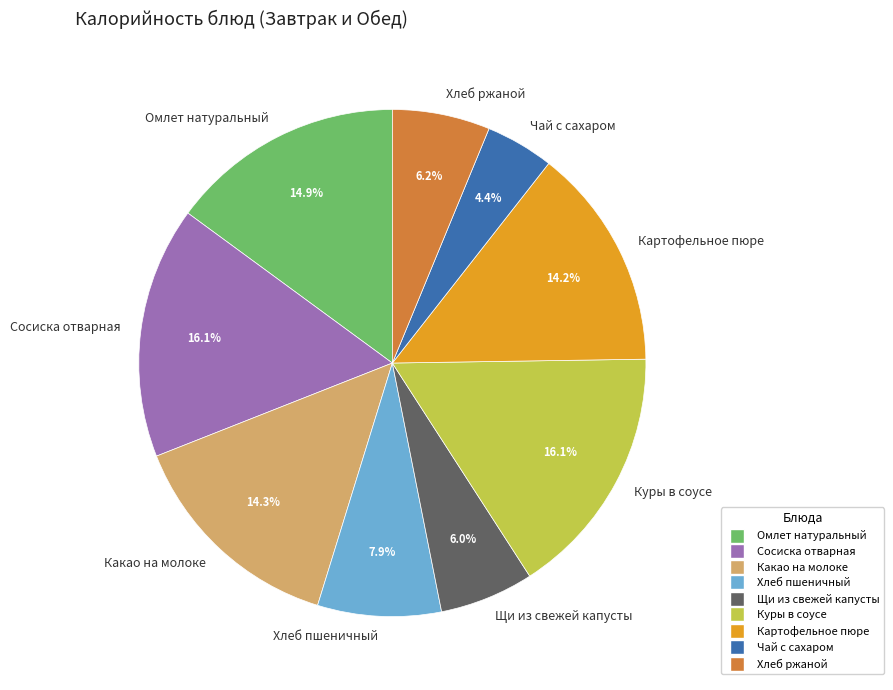

How much of the chart is everything except Хлеб пшеничный?

92.1%